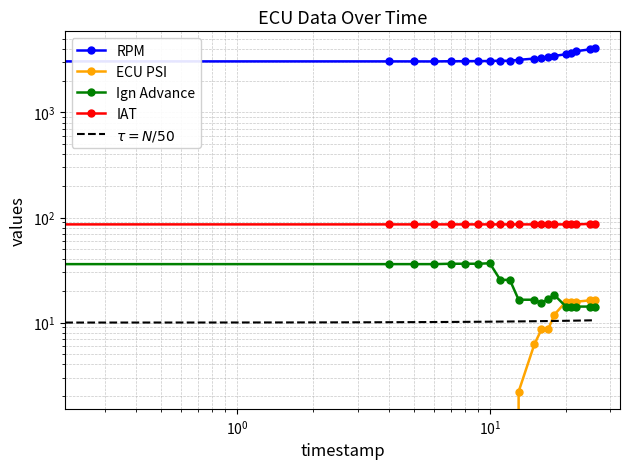

Is the value of iat at 20 greater than the value of ignadv at 0?

Yes